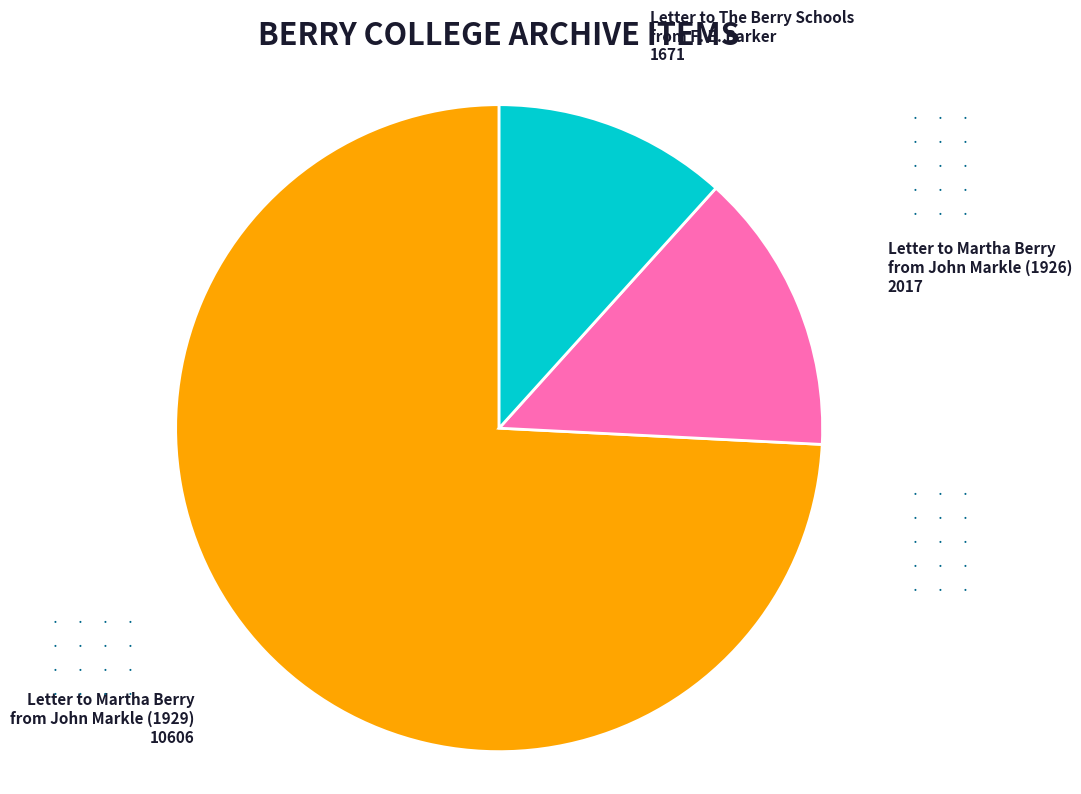

Is there any slice that represents more than half of the pie?

Yes